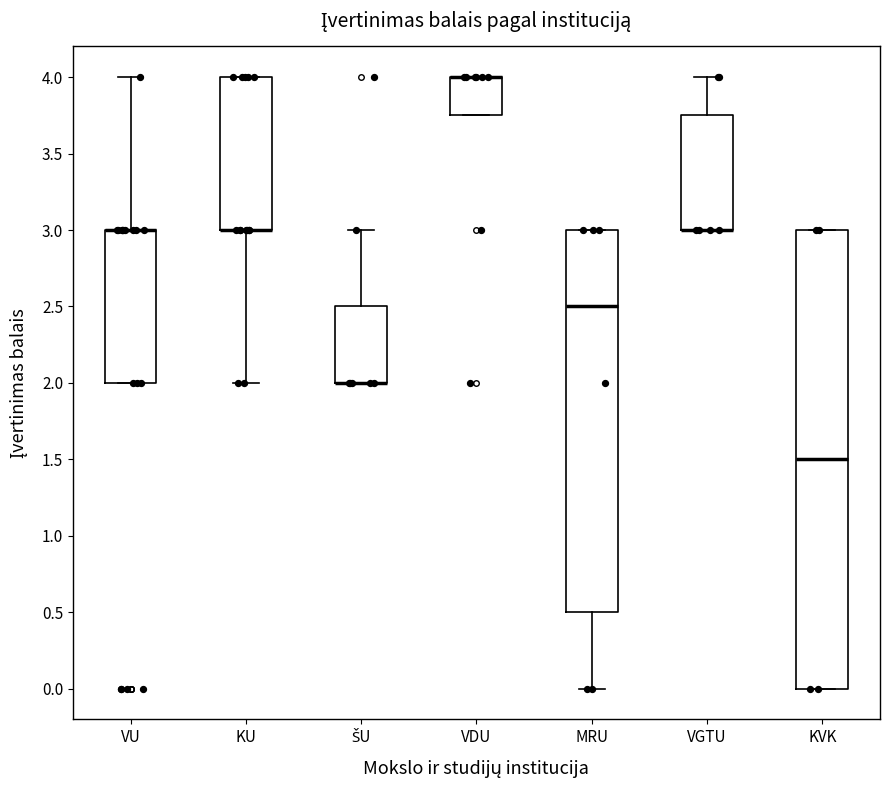

Reading left to right, transcribe this box plot: for each box, give where its median line is, the range the box spans, and where its two whiskers end, as read against the y-axis. The values are not printed on the chart, so give them approximately, as read against the axis.

VU: median 3.00 (drawn on the box's upper edge), box 2.00 to 3.00, whiskers 2.00 to 4.00
KU: median 3.00 (drawn on the box's lower edge), box 3.00 to 4.00, whiskers 2.00 to 4.00
ŠU: median 2.00 (drawn on the box's lower edge), box 2.00 to 2.50, whiskers 2.00 to 3.00
VDU: median 4.00 (drawn on the box's upper edge), box 3.75 to 4.00, whiskers 3.75 to 4.00
MRU: median 2.50, box 0.50 to 3.00, whiskers 0.00 to 3.00
VGTU: median 3.00 (drawn on the box's lower edge), box 3.00 to 3.75, whiskers 3.00 to 4.00
KVK: median 1.50, box 0.00 to 3.00, whiskers 0.00 to 3.00